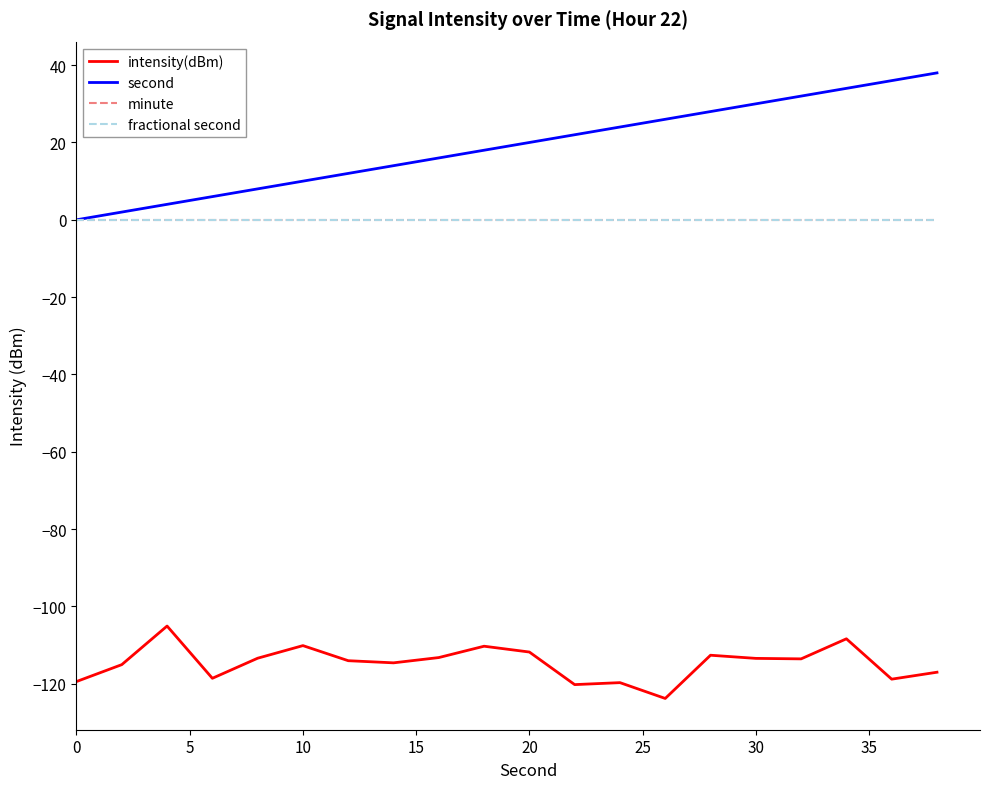

Does the chart display data point markers on the line(s)?

No